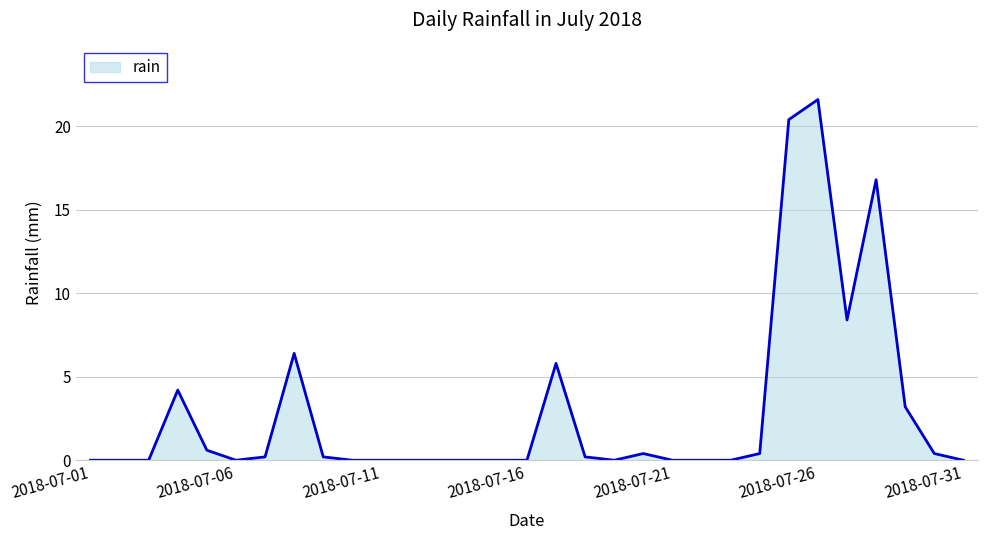

What is the difference between the second highest and second lowest values?

20.4